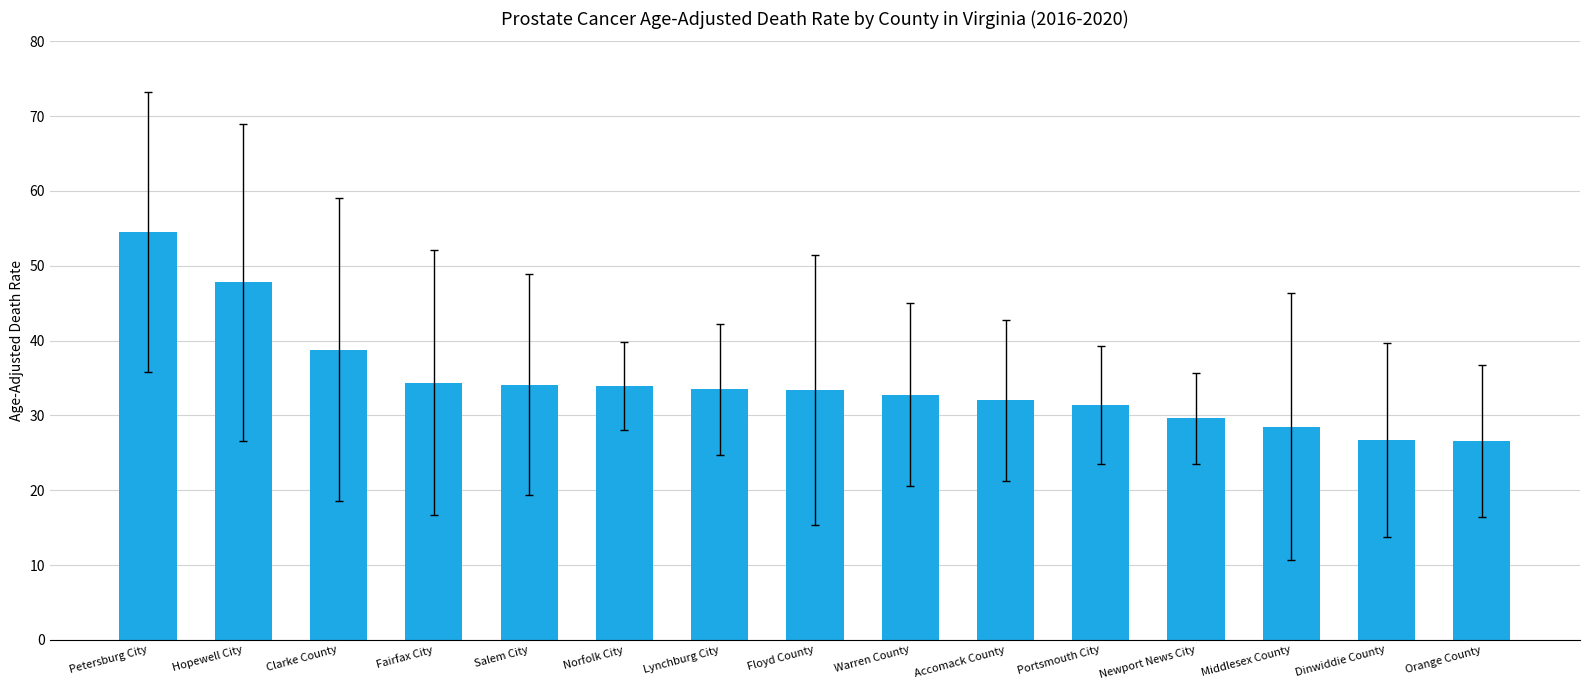

What is the minimum value shown in the chart?

26.6